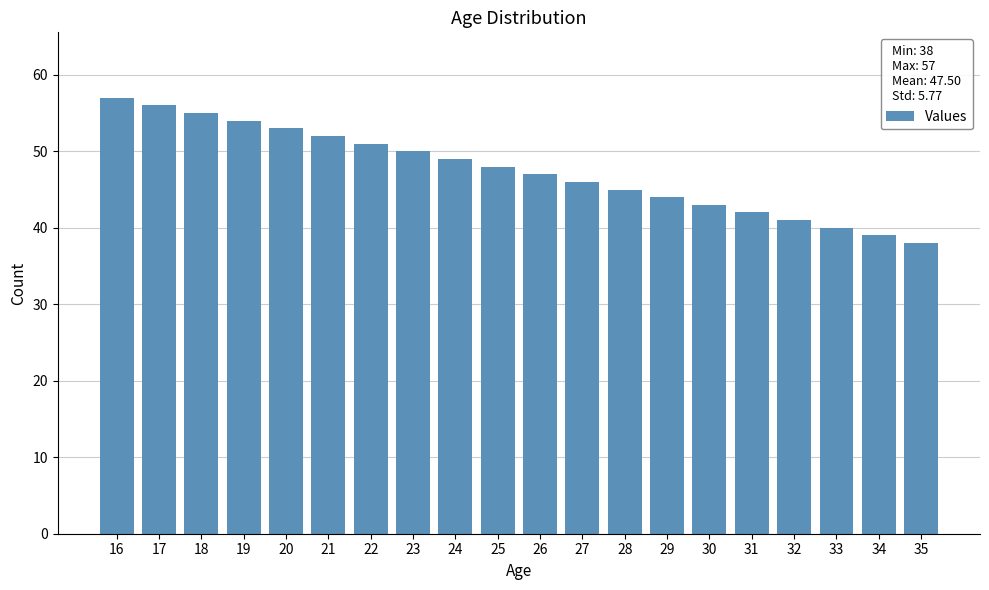

Reading right to left, transcribe all the data shown in this chart.

35=38	34=39	33=40	32=41	31=42	30=43	29=44	28=45	27=46	26=47	25=48	24=49	23=50	22=51	21=52	20=53	19=54	18=55	17=56	16=57